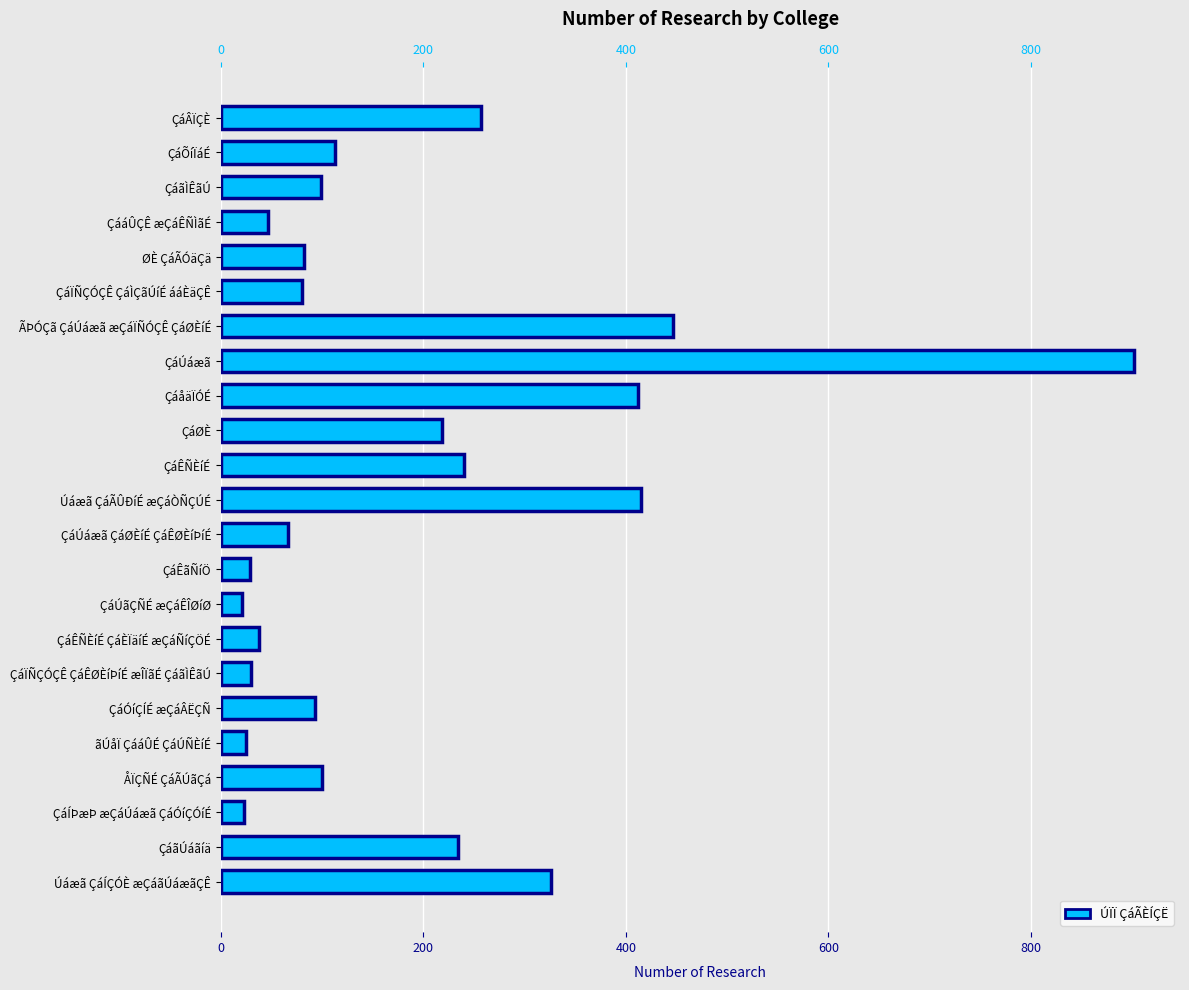

What is the difference between the second highest and second lowest values?

424